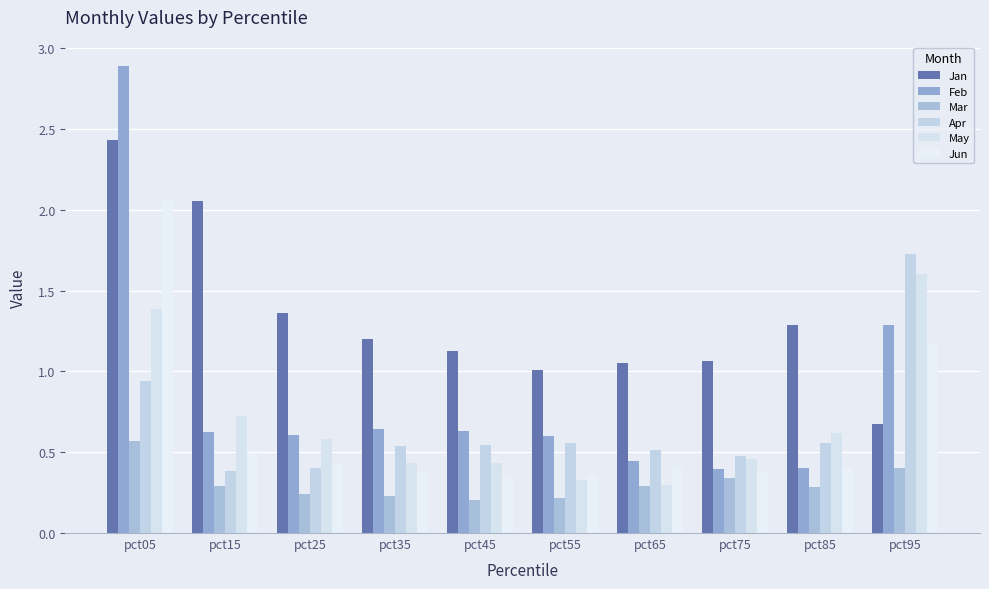

Rank the categories by Jun value from lowest to highest.

pct45, pct55, pct35, pct75, pct85, pct65, pct25, pct15, pct95, pct05